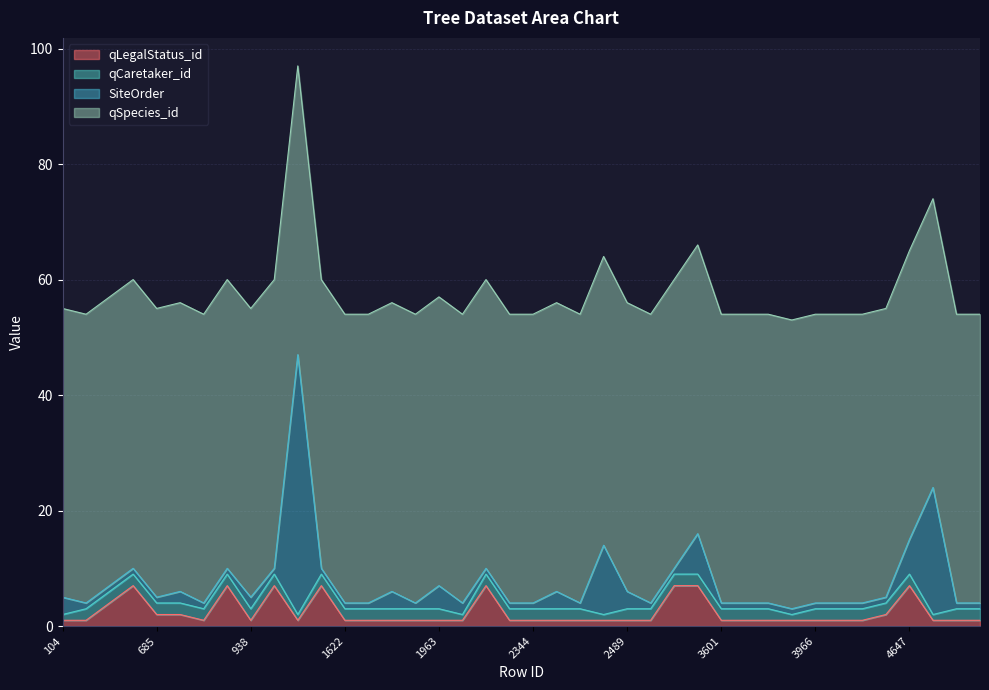

Reading right to left, list all the values displayed in this chart.

qLegalStatus_id: 5058=1	4829=1	4736=1	4647=7	4536=2	4309=1	4292=1	3966=1	3860=1	3767=1	3670=1	3601=1	3571=7	2916=7	2827=1	2489=1	2399=1	2363=1	2360=1	2344=1	2273=1	2118=7	1985=1	1963=1	1823=1	1698=1	1652=1	1622=1	1529=7	1084=1	991=7	938=1	852=7	779=1	761=2	685=2	571=7	543=4	114=1	104=1
qCaretaker_id: 5058=2	4829=2	4736=1	4647=2	4536=2	4309=2	4292=2	3966=2	3860=1	3767=2	3670=2	3601=2	3571=2	2916=2	2827=2	2489=2	2399=1	2363=2	2360=2	2344=2	2273=2	2118=2	1985=1	1963=2	1823=2	1698=2	1652=2	1622=2	1529=2	1084=1	991=2	938=2	852=2	779=2	761=2	685=2	571=2	543=2	114=2	104=1
SiteOrder: 5058=1	4829=1	4736=22	4647=6	4536=1	4309=1	4292=1	3966=1	3860=1	3767=1	3670=1	3601=1	3571=7	2916=1	2827=1	2489=3	2399=12	2363=1	2360=3	2344=1	2273=1	2118=1	1985=2	1963=4	1823=1	1698=3	1652=1	1622=1	1529=1	1084=45	991=1	938=2	852=1	779=1	761=2	685=1	571=1	543=1	114=1	104=3
qSpecies_id: 5058=50	4829=50	4736=50	4647=50	4536=50	4309=50	4292=50	3966=50	3860=50	3767=50	3670=50	3601=50	3571=50	2916=50	2827=50	2489=50	2399=50	2363=50	2360=50	2344=50	2273=50	2118=50	1985=50	1963=50	1823=50	1698=50	1652=50	1622=50	1529=50	1084=50	991=50	938=50	852=50	779=50	761=50	685=50	571=50	543=50	114=50	104=50